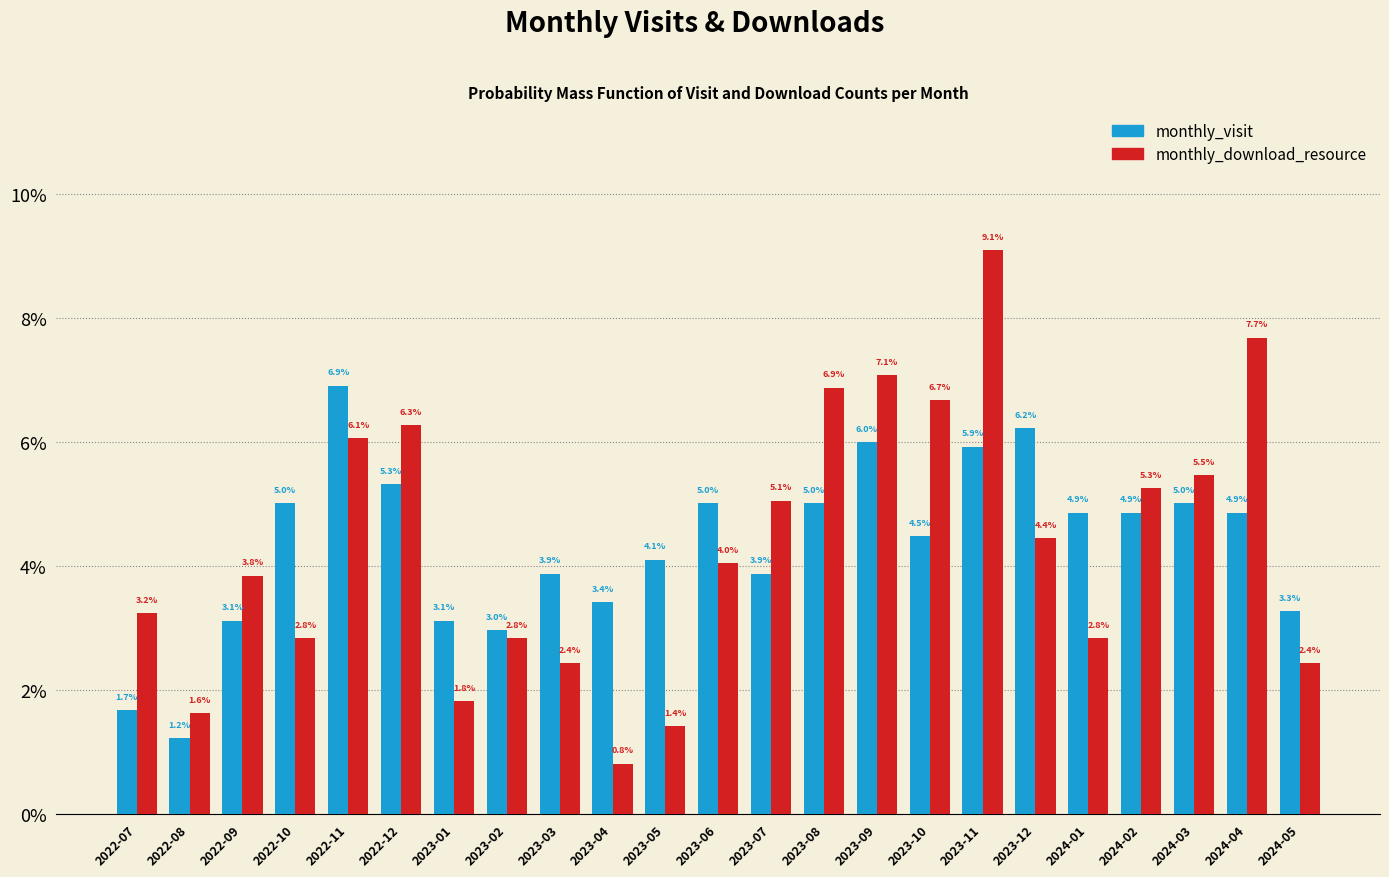

Reading left to right, list all the values displayed in this chart.

monthly_visit: 2022-07=1.7	2022-08=1.2	2022-09=3.1	2022-10=5.0	2022-11=6.9	2022-12=5.3	2023-01=3.1	2023-02=3.0	2023-03=3.9	2023-04=3.4	2023-05=4.1	2023-06=5.0	2023-07=3.9	2023-08=5.0	2023-09=6.0	2023-10=4.5	2023-11=5.9	2023-12=6.2	2024-01=4.9	2024-02=4.9	2024-03=5.0	2024-04=4.9	2024-05=3.3
monthly_download_resource: 2022-07=3.2	2022-08=1.6	2022-09=3.8	2022-10=2.8	2022-11=6.1	2022-12=6.3	2023-01=1.8	2023-02=2.8	2023-03=2.4	2023-04=0.8	2023-05=1.4	2023-06=4.0	2023-07=5.1	2023-08=6.9	2023-09=7.1	2023-10=6.7	2023-11=9.1	2023-12=4.4	2024-01=2.8	2024-02=5.3	2024-03=5.5	2024-04=7.7	2024-05=2.4